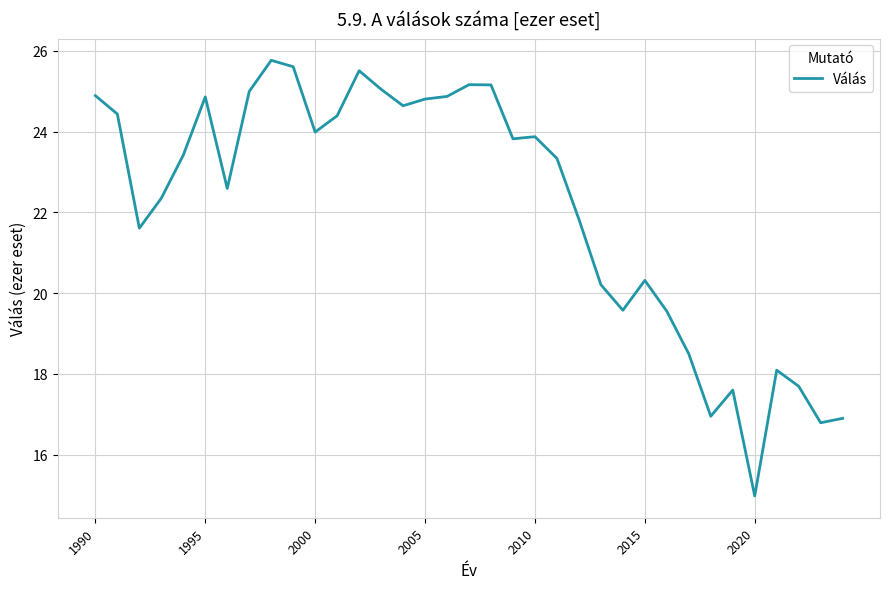

What is the difference between the maximum and minimum values?

10.8